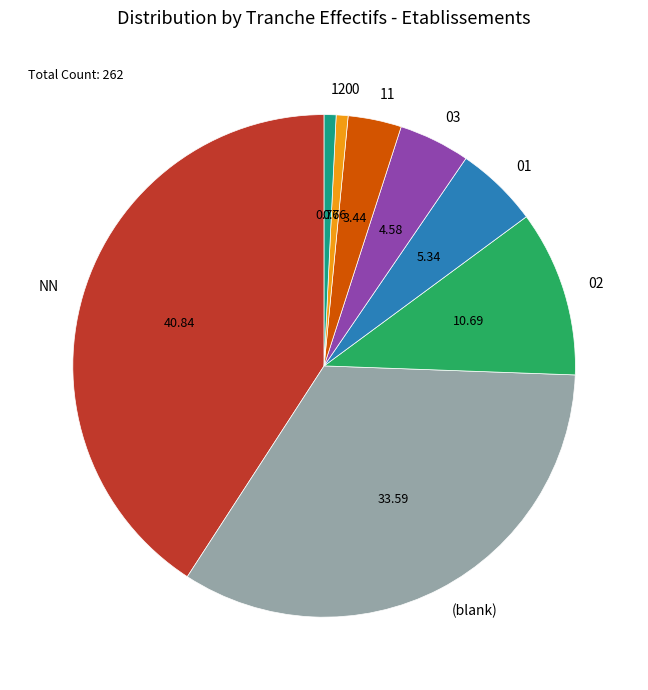

Is there a majority slice in this chart?

No